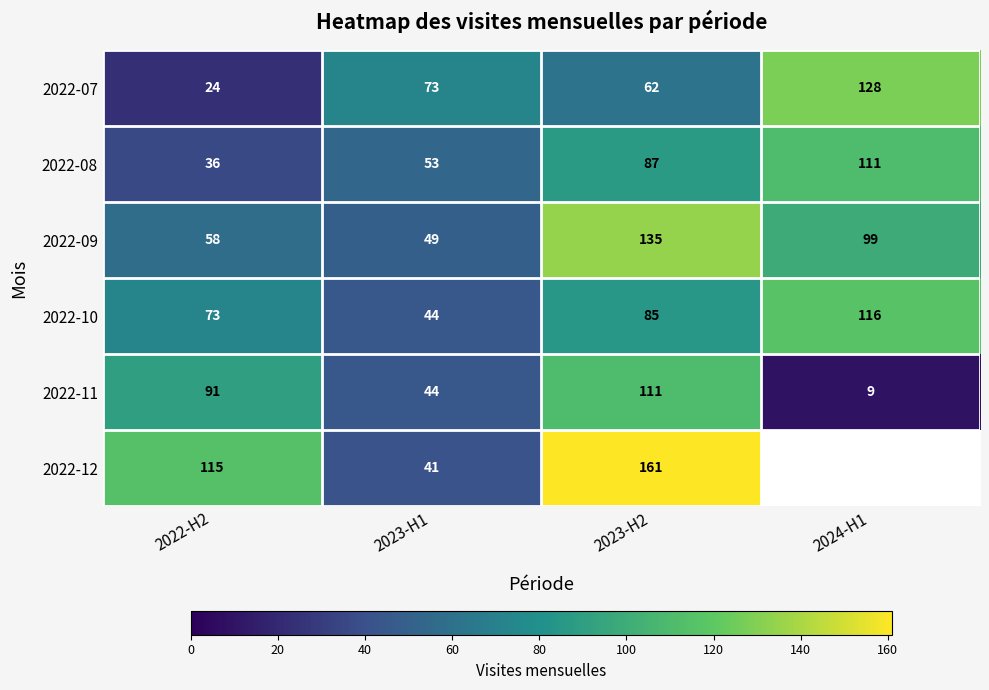

Which series changed the most between 2022-H2 and 2023-H1?

2022-12